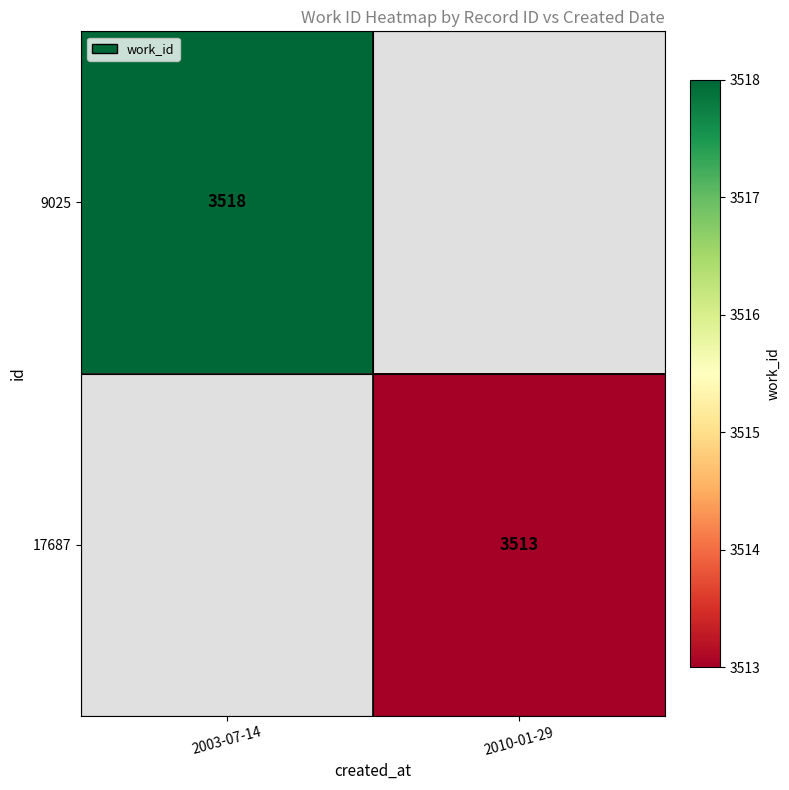

True or false: 17687 has a value of 3513 at 2010-01-29.

True